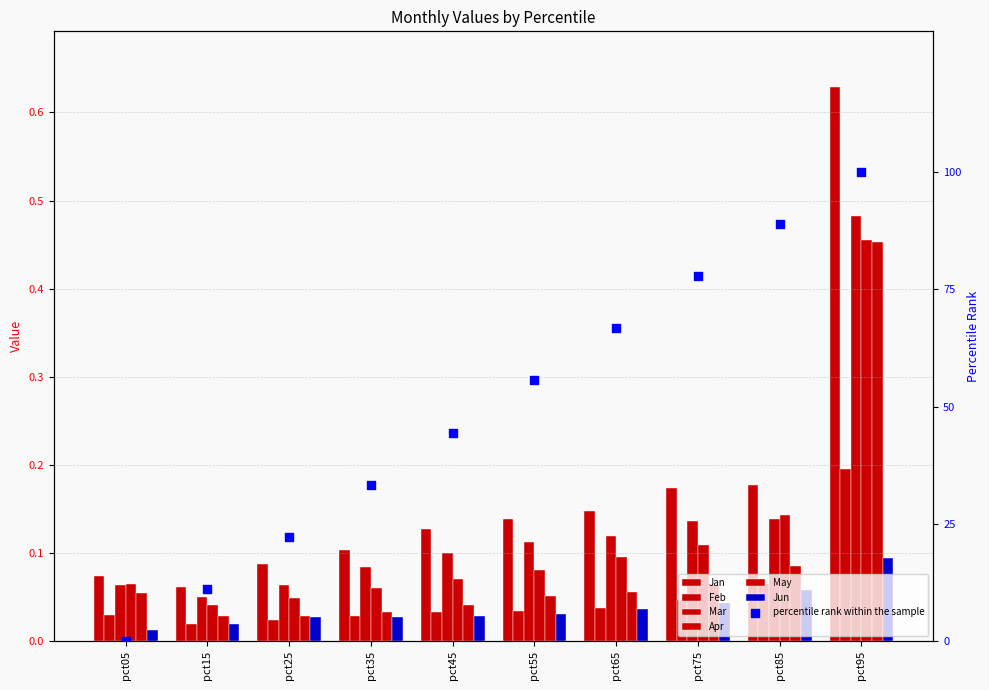

At which category is the sum across all series the highest?

pct95